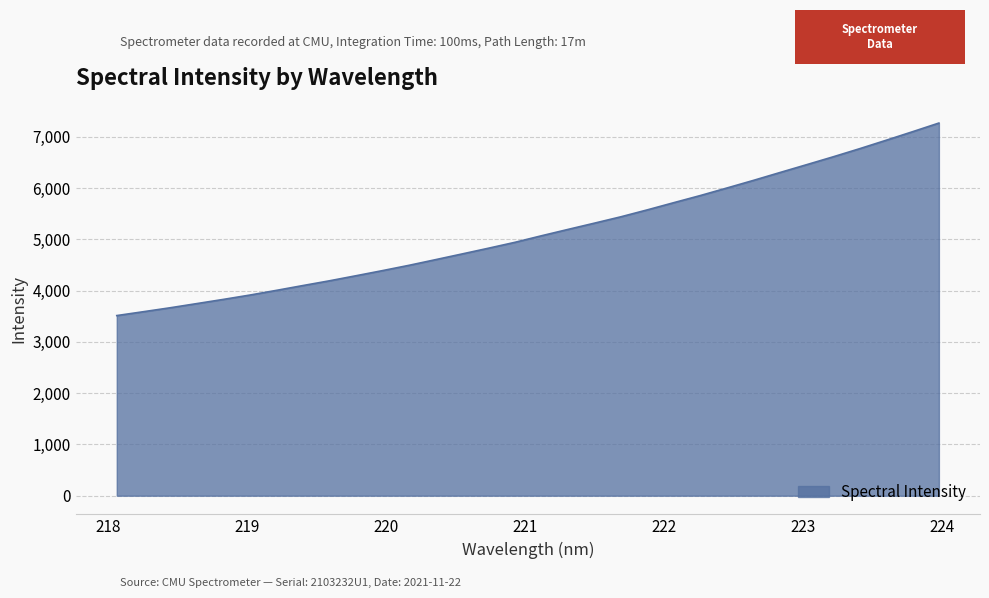

What is the smallest value displayed?

3511.8